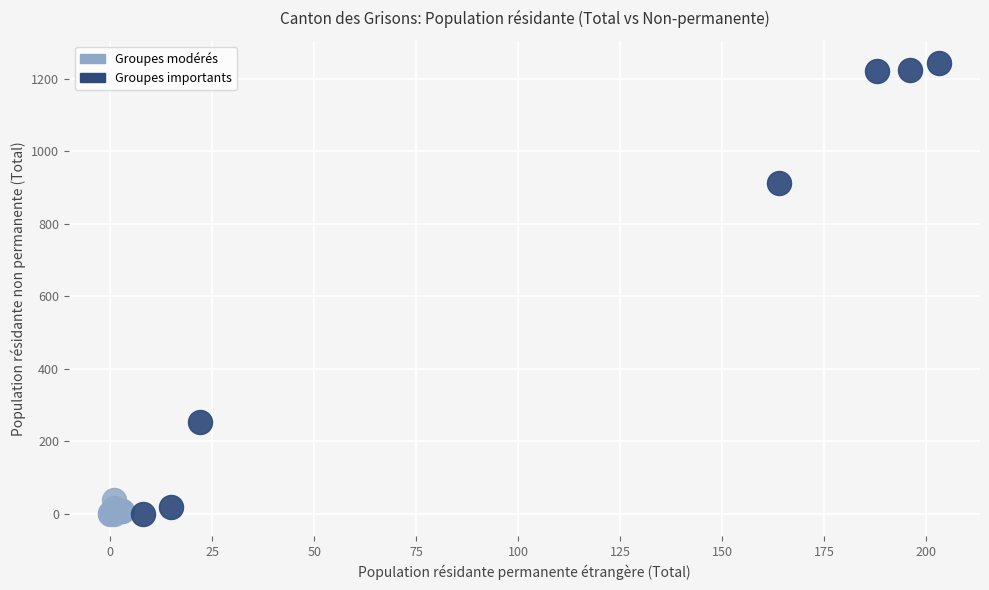

Which series contains the highest Y value?

Groupes importants